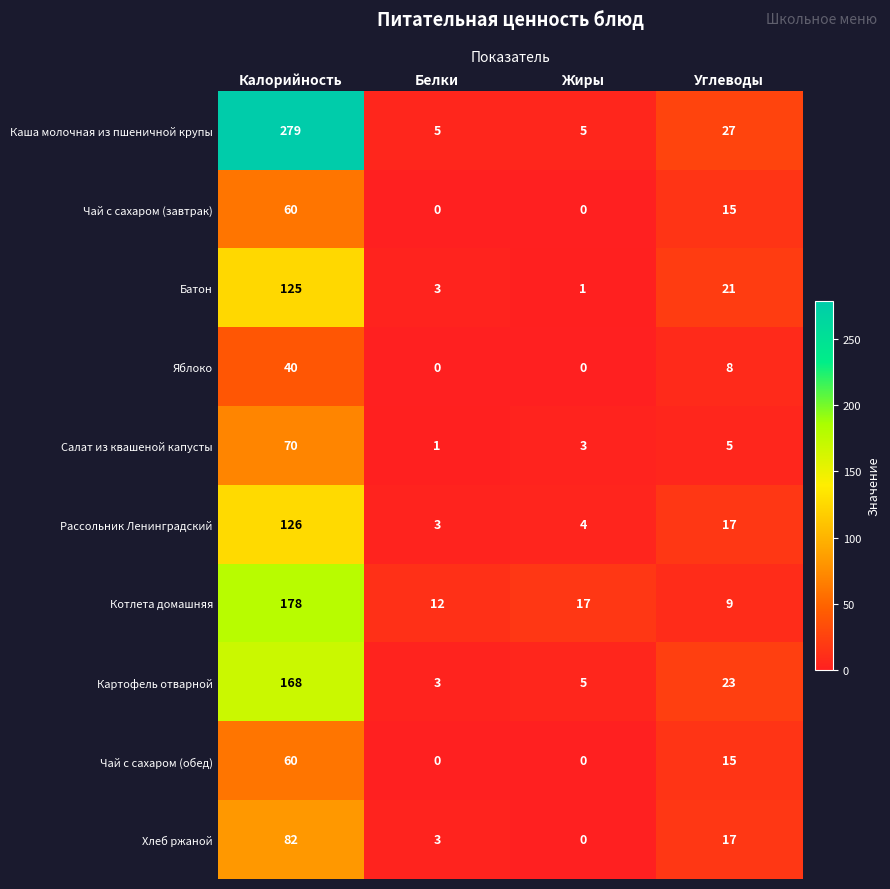

At which label does Яблоко reach its peak?

Калорийность